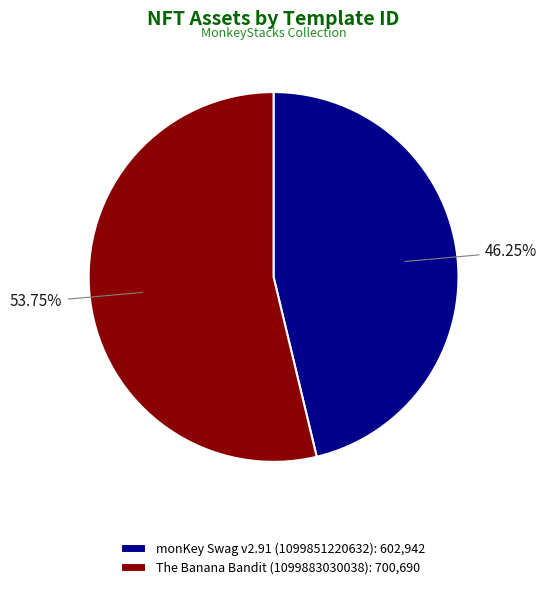

Which has a higher value, monKey Swag v2.91 (1099851220632) or The Banana Bandit (1099883030038)?

The Banana Bandit (1099883030038)